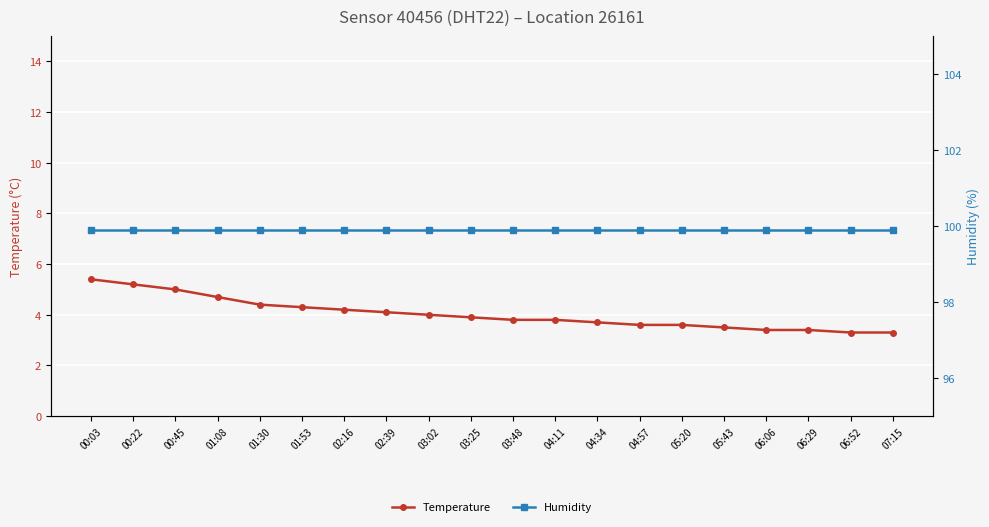

Rank the series by their average value, from highest to lowest.

Humidity, Temperature